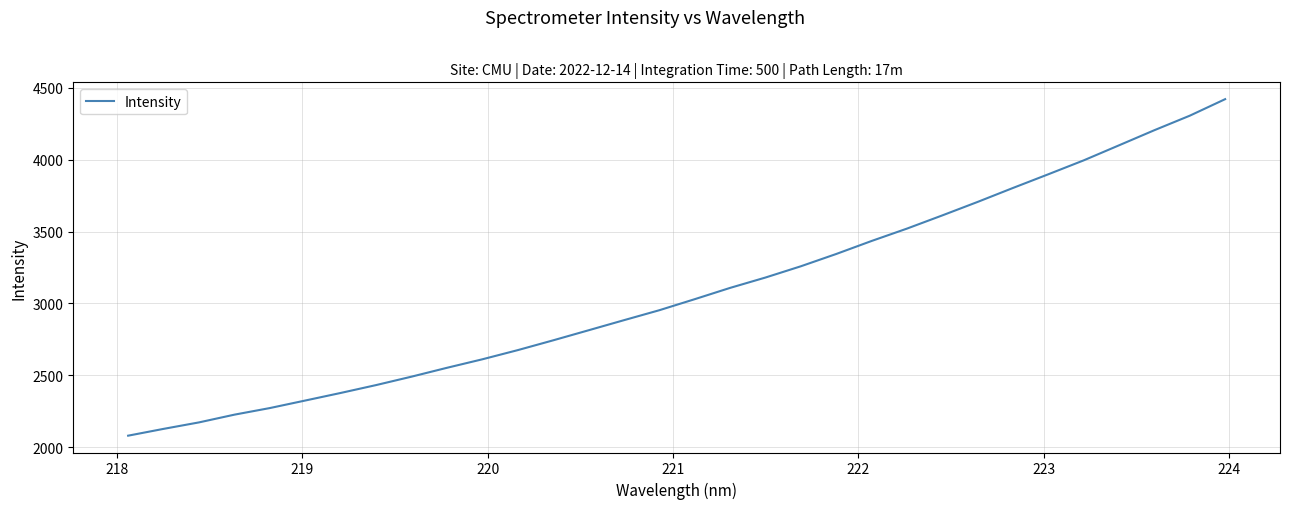

What is the difference between the maximum and minimum values?

2340.7